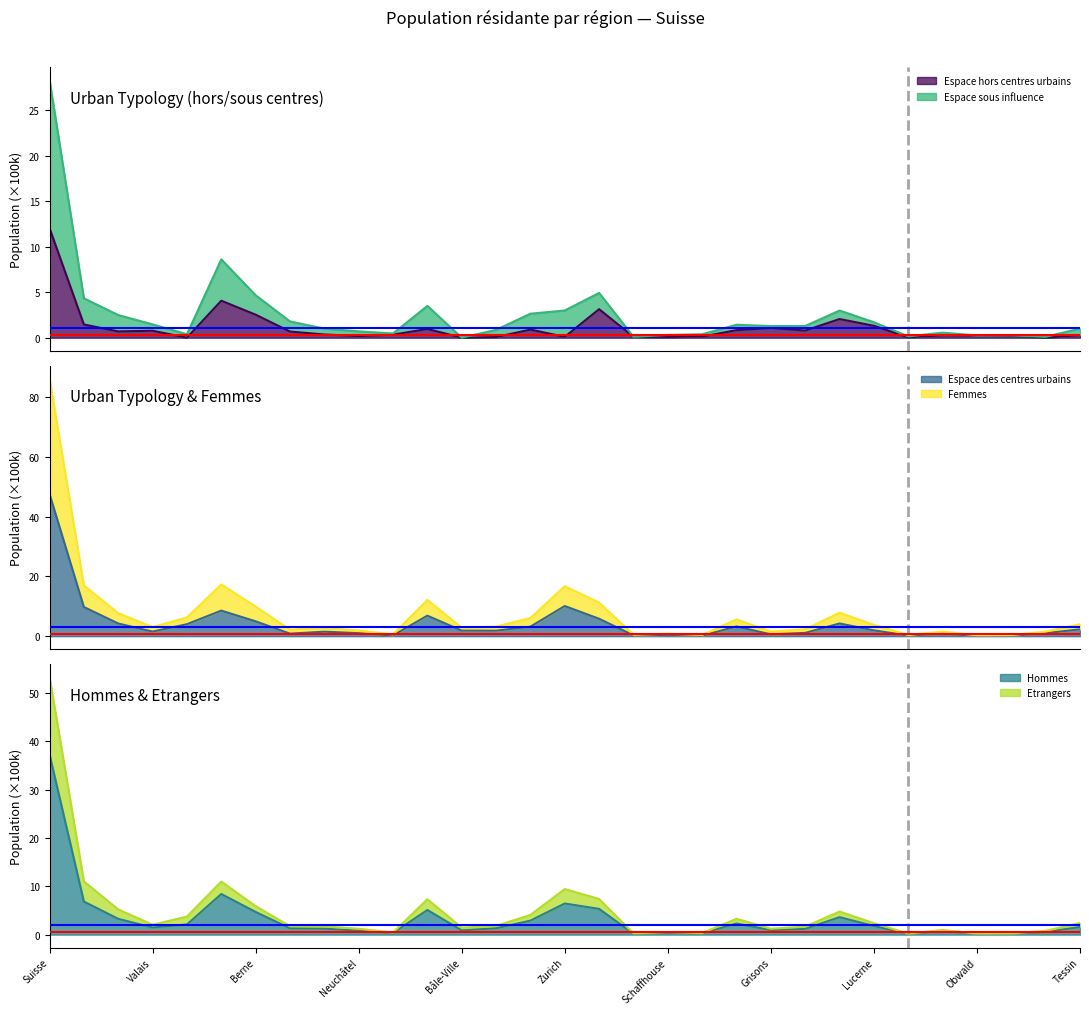

How many interior local valleys does the Espace hors centres urbains series have?

9